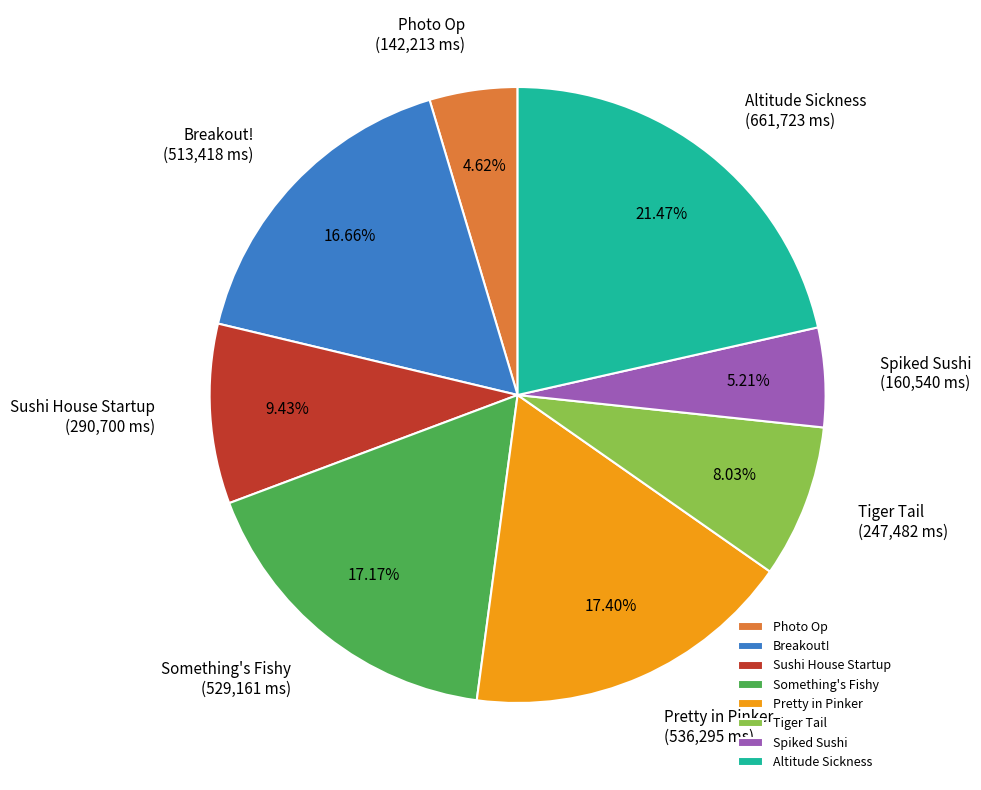

What is the ratio of the value at Breakout! to the value at Altitude Sickness?

0.8